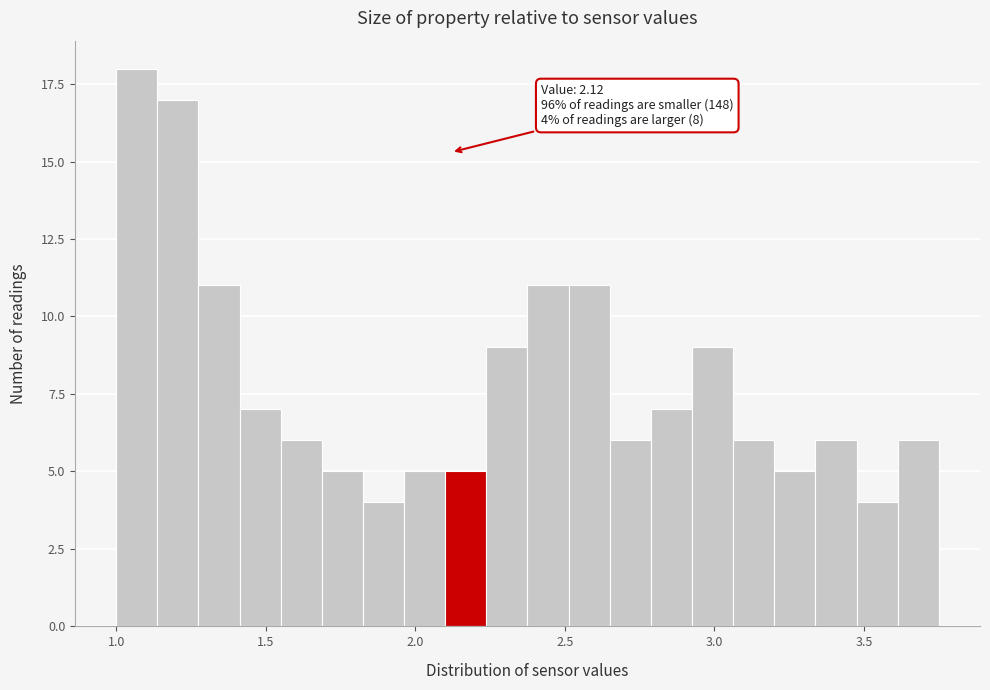

Around what value on the x-axis is the tallest bar? Give the approximate position of its centre, as read against the axis.

1.05